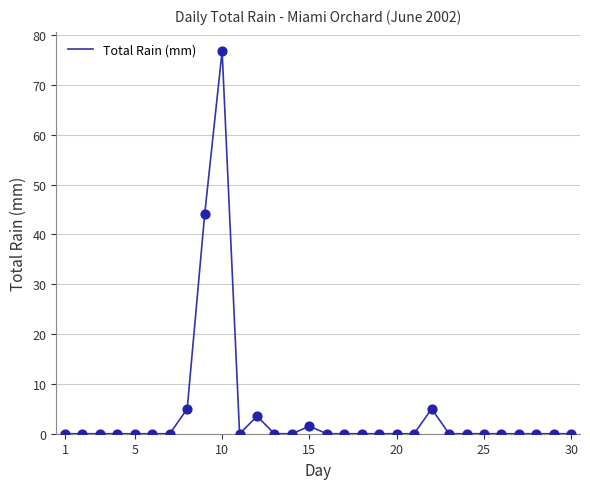

What is the maximum value shown in the chart?

76.8